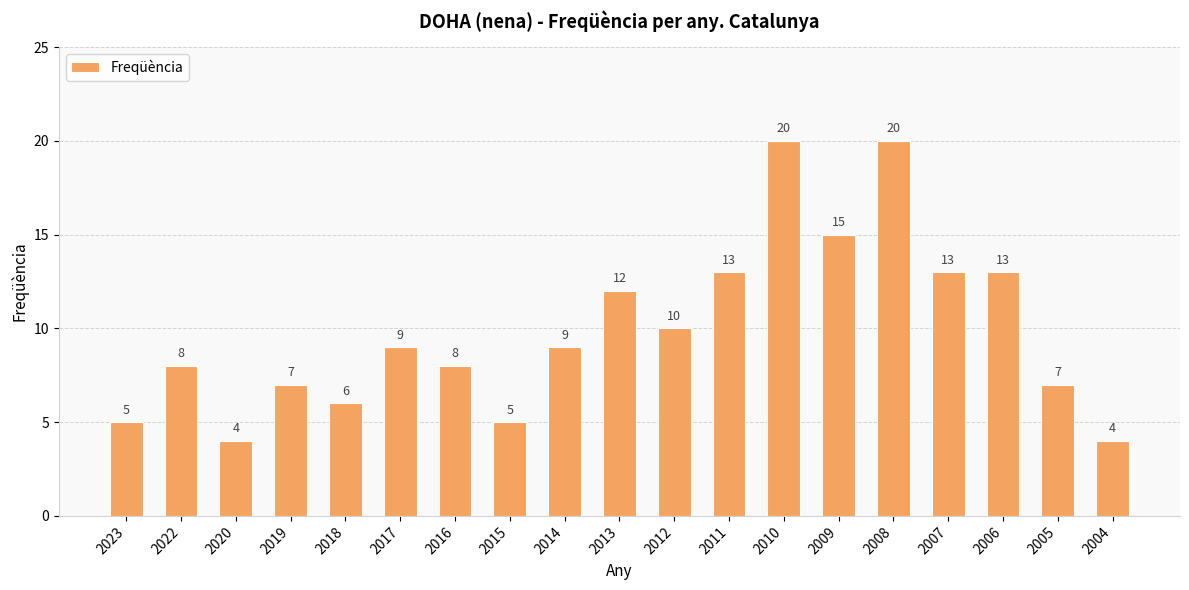

Read the value at 2004.

4